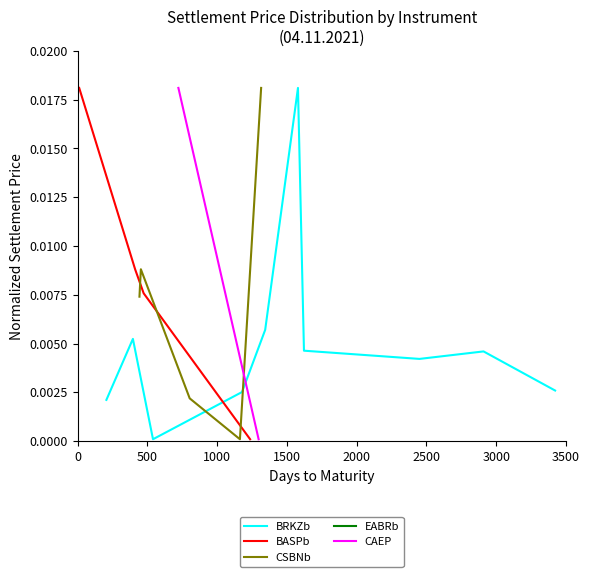

At which category is the sum across all series the highest?

500